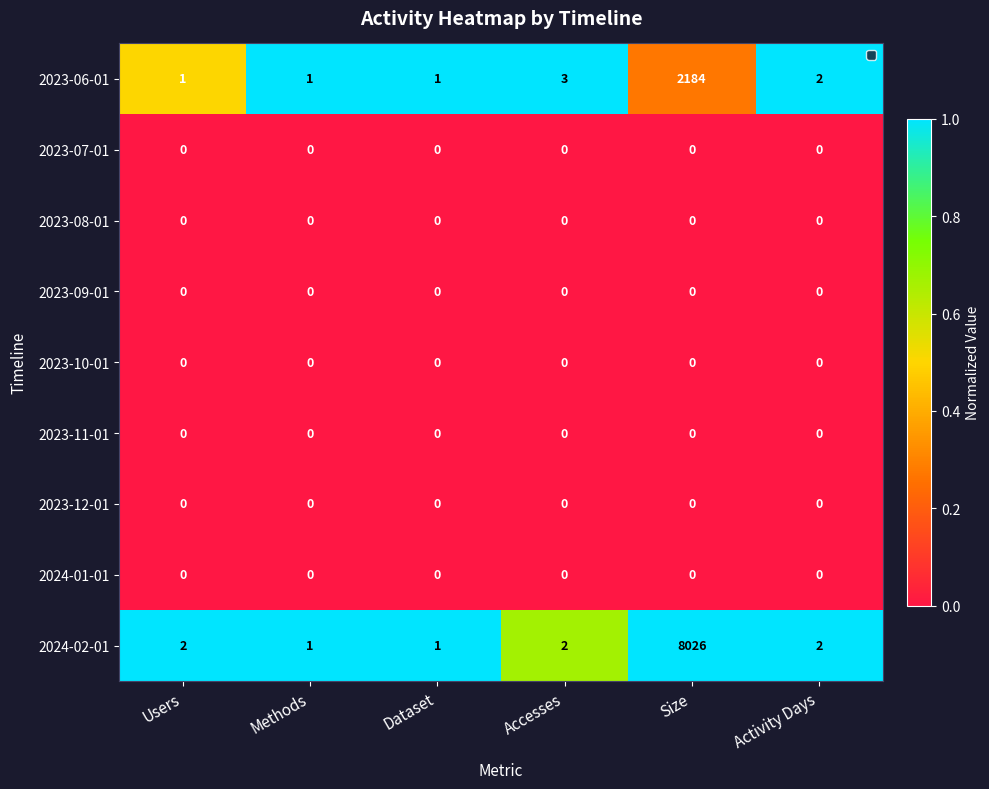

What is the difference between the highest and lowest values at Users?

2